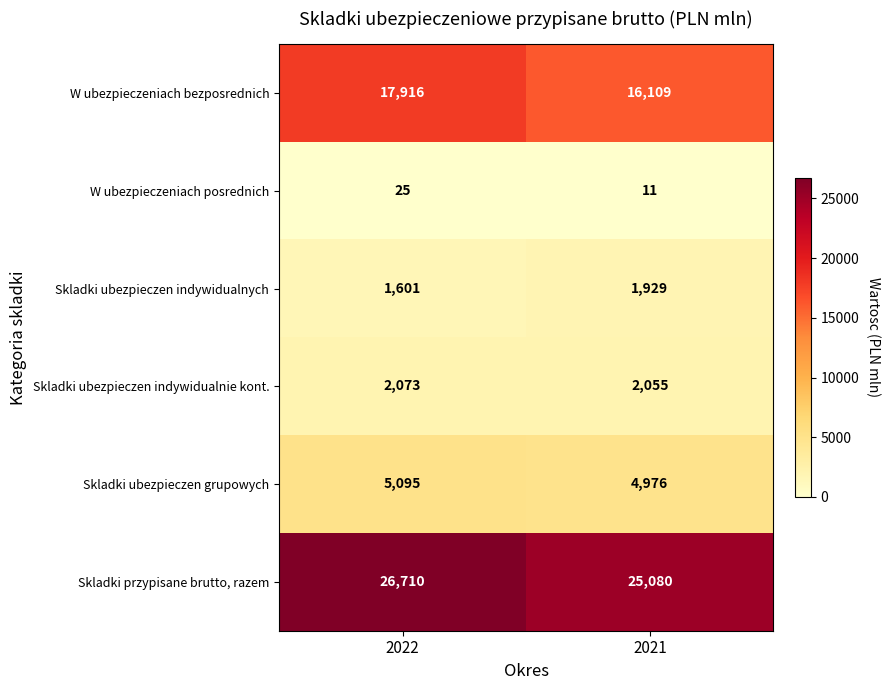

What is the sum of all Skladki ubezpieczen grupowych values?

10071